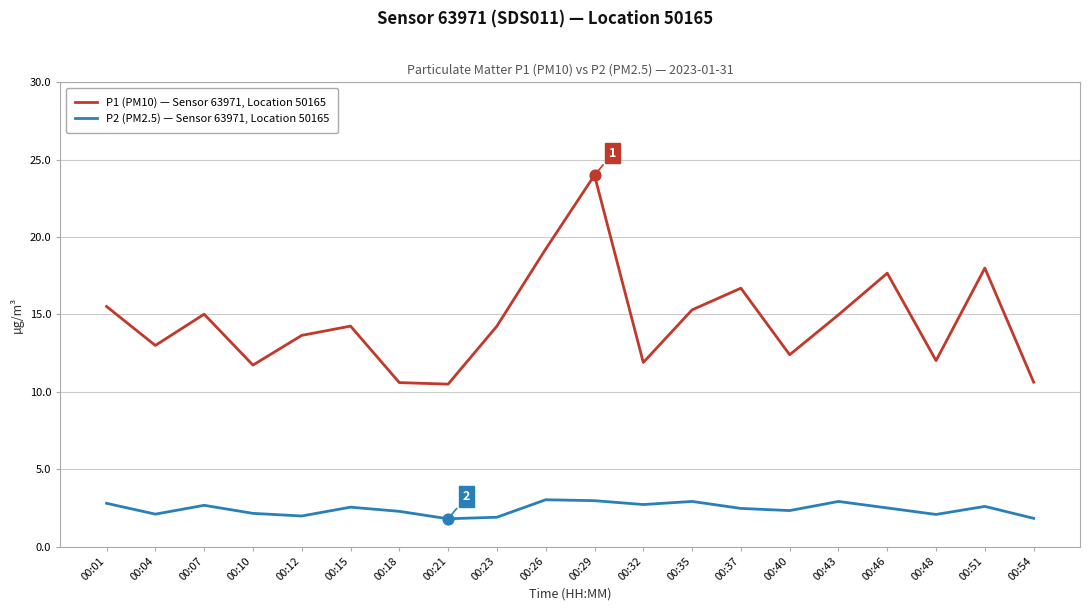

Which series changed the most between 00:29 and 00:40?

P1 (PM10) — Sensor 63971, Location 50165